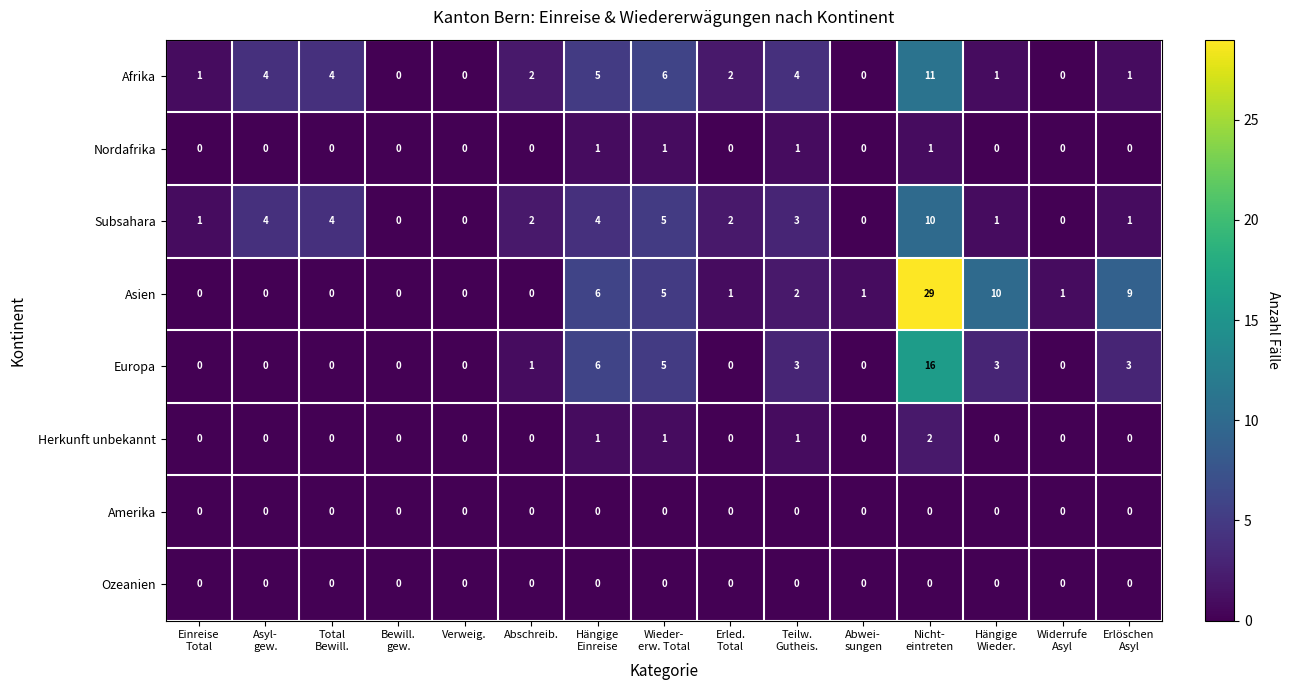

How many Herkunft unbekannt values are between 0 and 1?

14